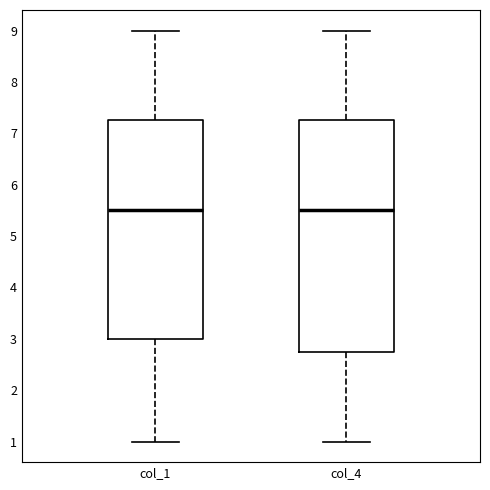

Reading left to right, transcribe this box plot: for each box, give where its median line is, the range the box spans, and where its two whiskers end, as read against the y-axis. The values are not printed on the chart, so give them approximately, as read against the axis.

col_1: median 5.5, box 3.0 to 7.3, whiskers 1.0 to 9.0
col_4: median 5.5, box 2.8 to 7.3, whiskers 1.0 to 9.0